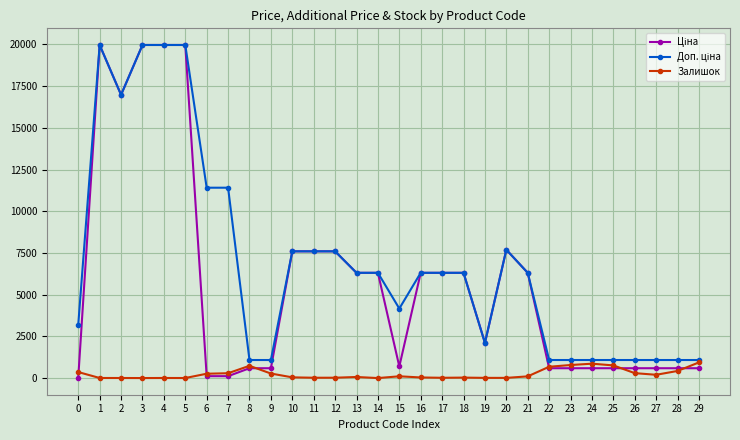

What is the greatest value displayed?

19964.2